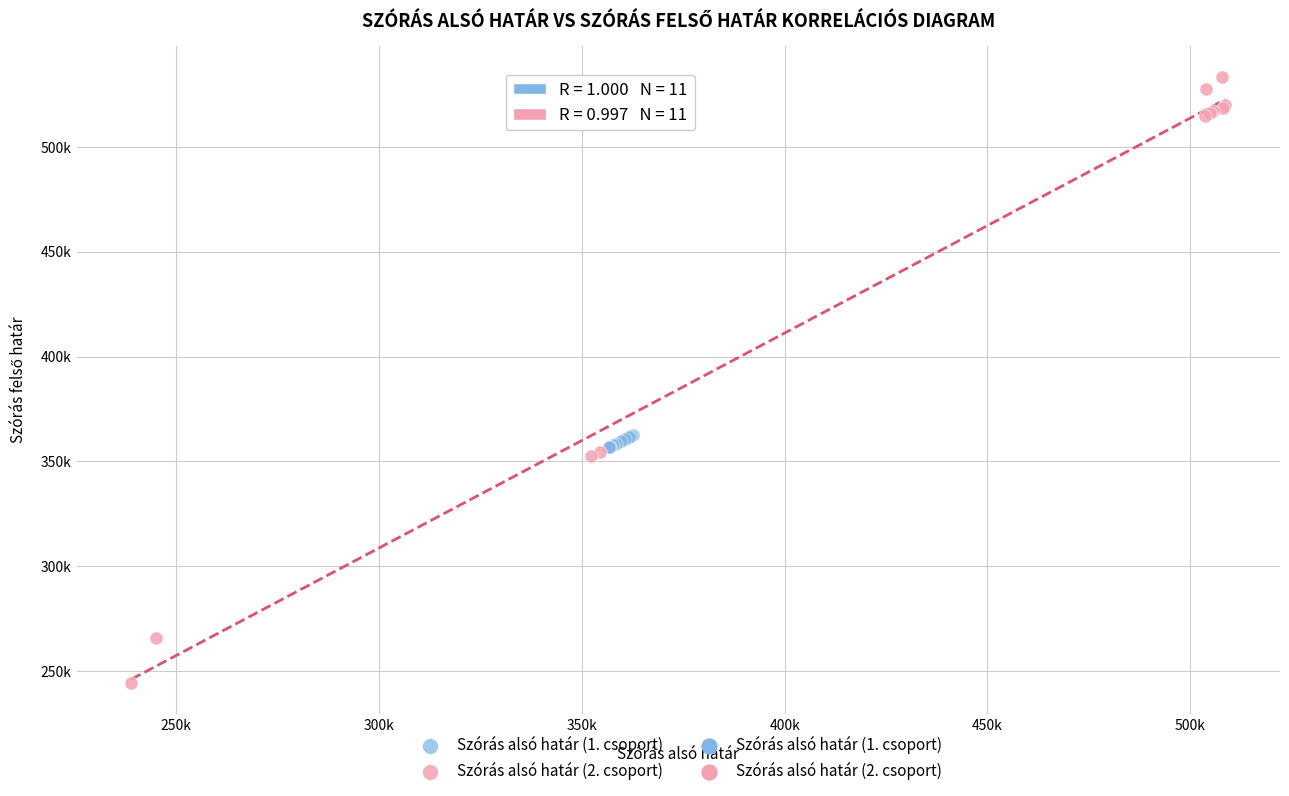

Which series contains the lowest Y value?

Szórás alsó határ (2. csoport)